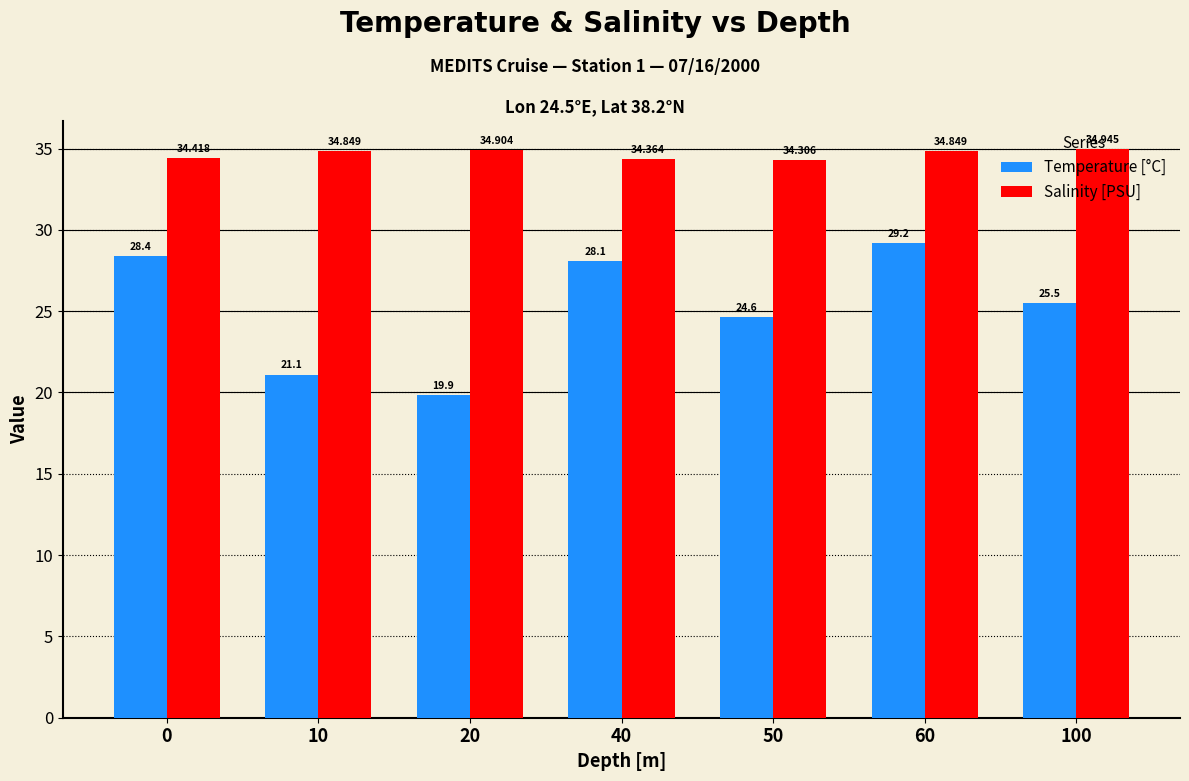

True or false: Salinity [PSU] has a value of 34.3 at 50.

True